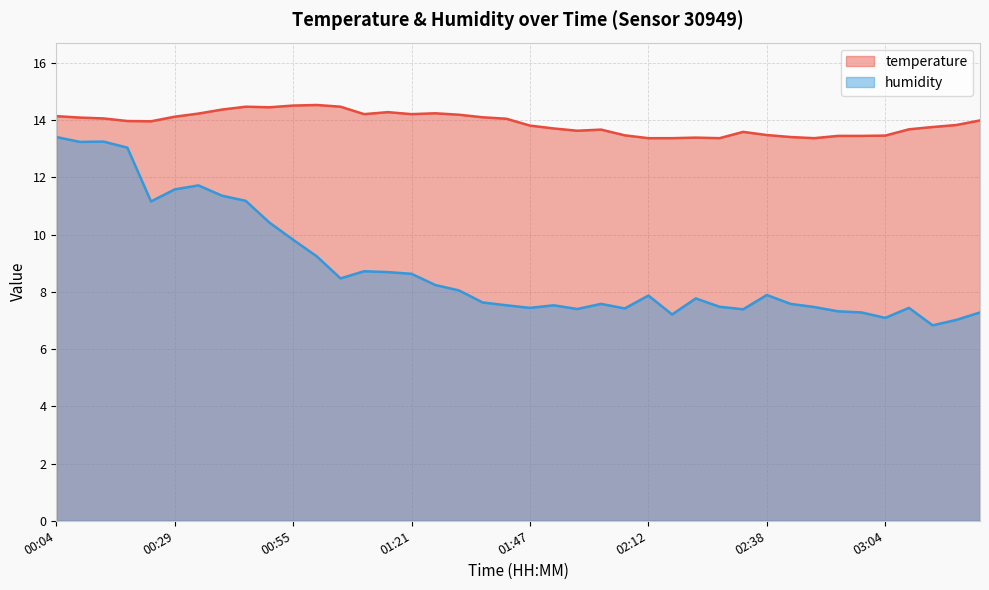

Rank the series by their average value, from lowest to highest.

humidity, temperature